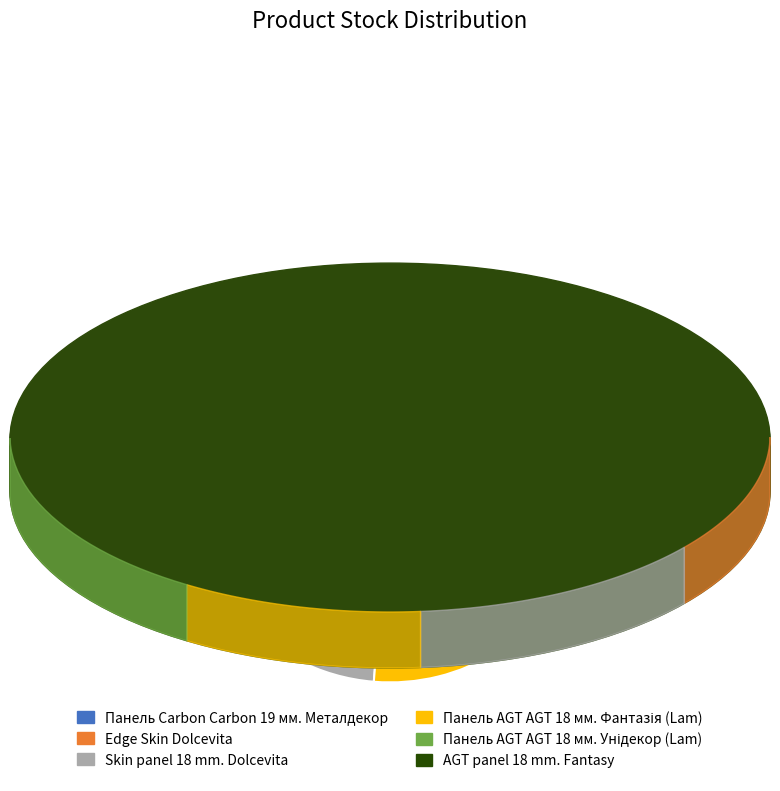

Which category has the smallest portion of the pie?

AGT panel 18 mm. Fantasy